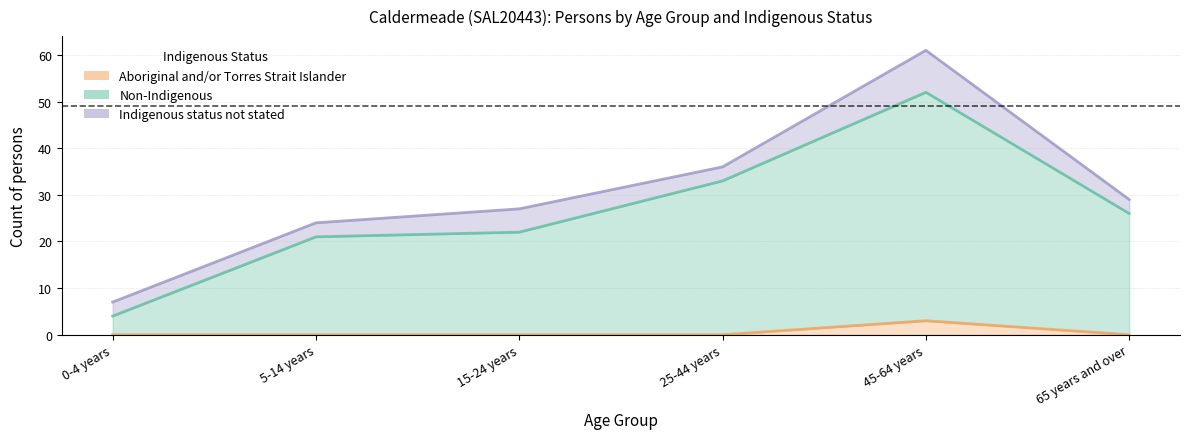

What is the label of the 5th point from the left?

45-64 years